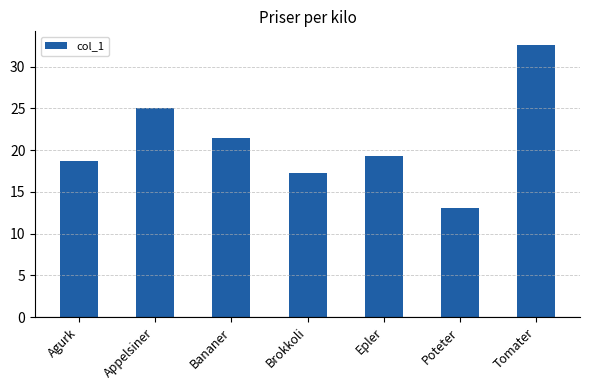

What is the value of the 2nd bar from the left?

25.1